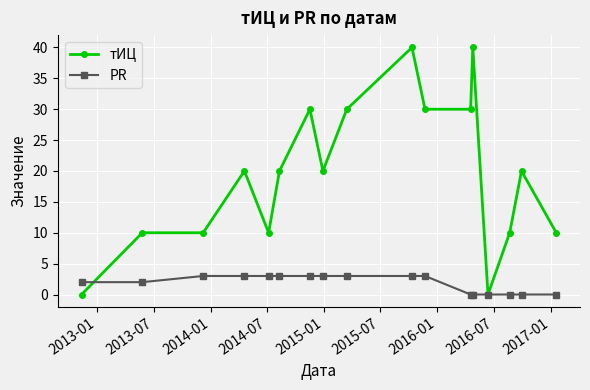

How many values in the PR series are below 3?

8